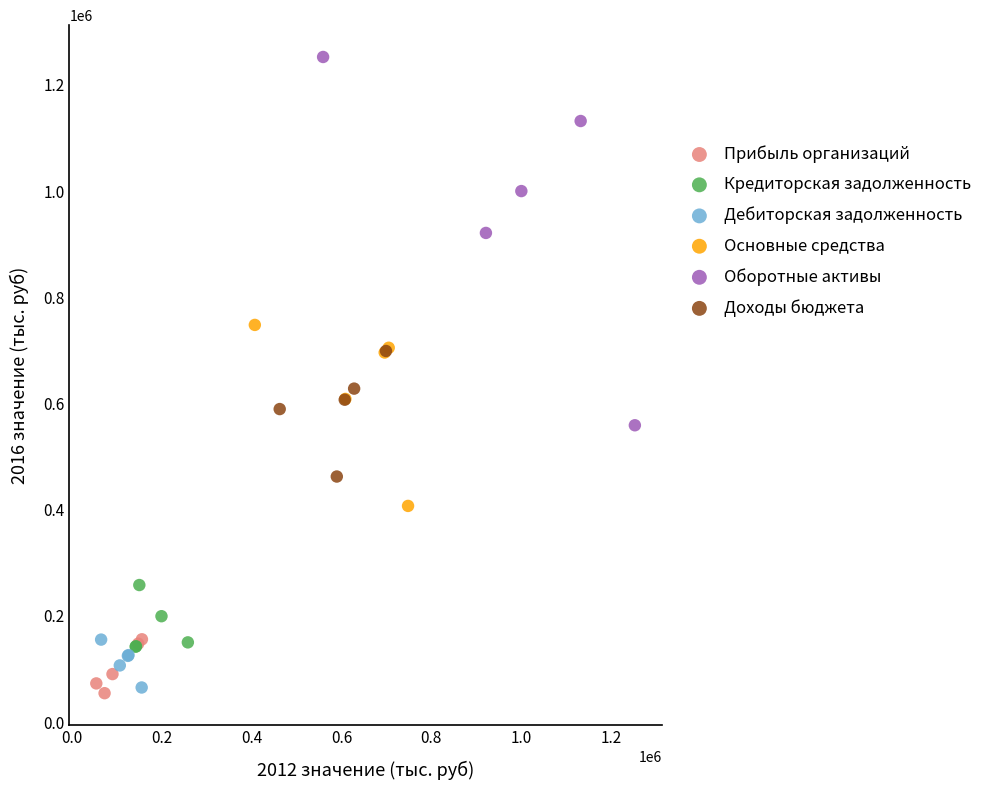

Which series has the widest spread of Y values?

Оборотные активы